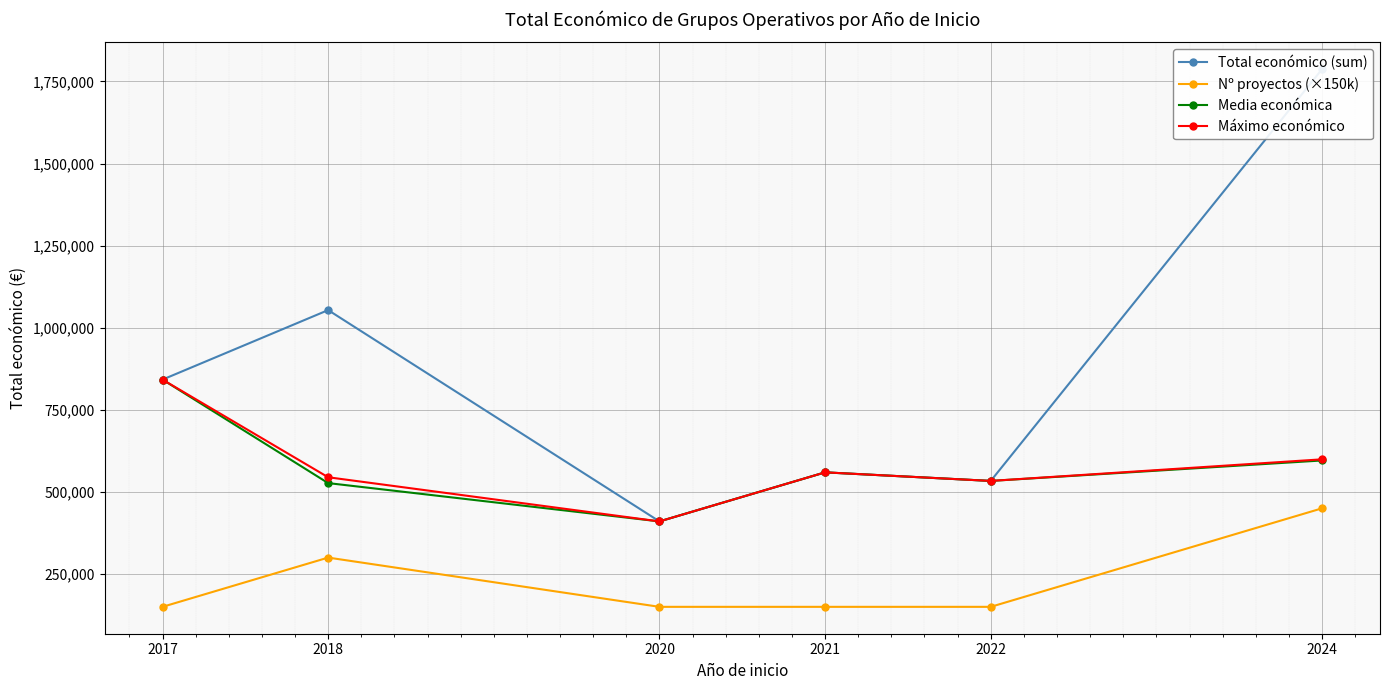

Is it true that Total económico (sum) equals 2543562.8 at 2024?

False